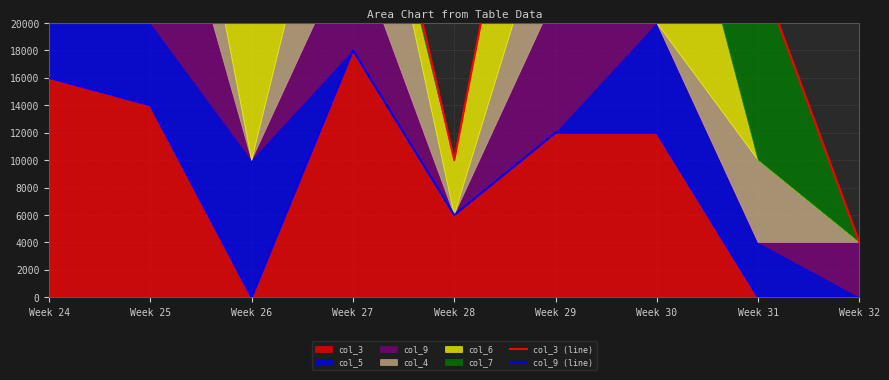

True or false: col_3 (line) and col_9 (line) cross at least once.

False